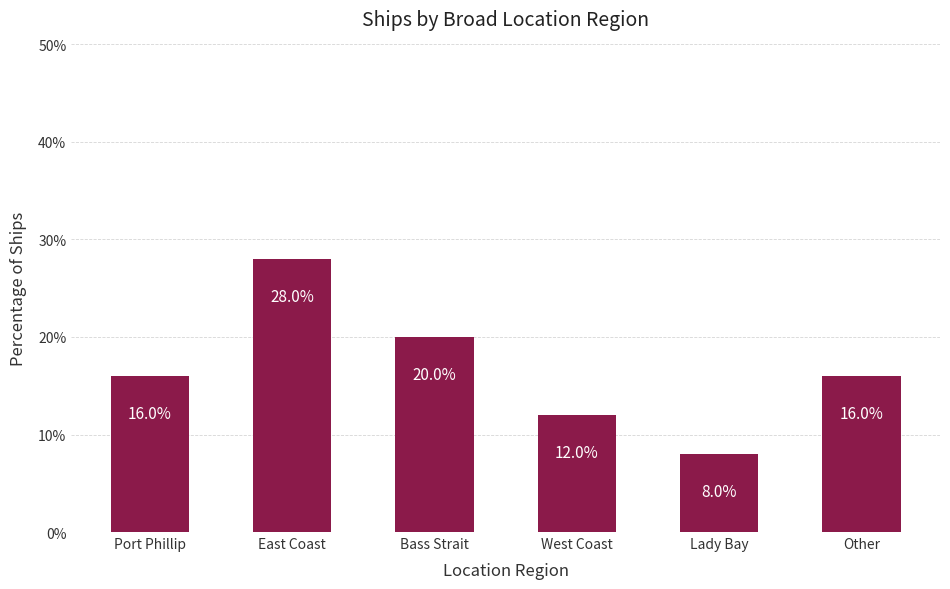

Reading right to left, extract all data points from this chart.

16.0	8.0	12.0	20.0	28.0	16.0